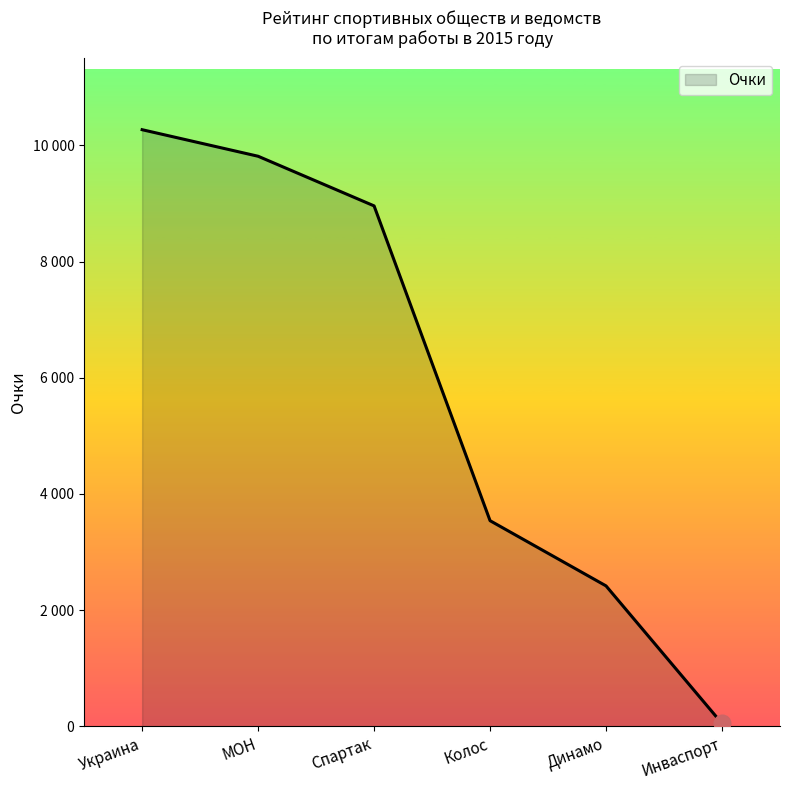

List the labels in order of value, largest first.

Украина, МОН, Спартак, Колос, Динамо, Инваспорт